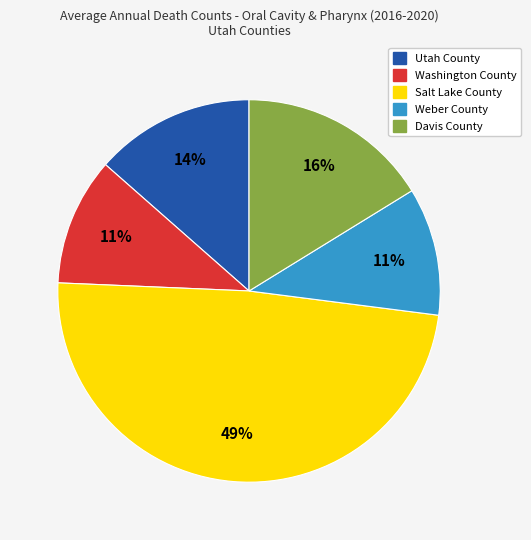

To the nearest percent, what percentage of the pie is Utah County?

14%